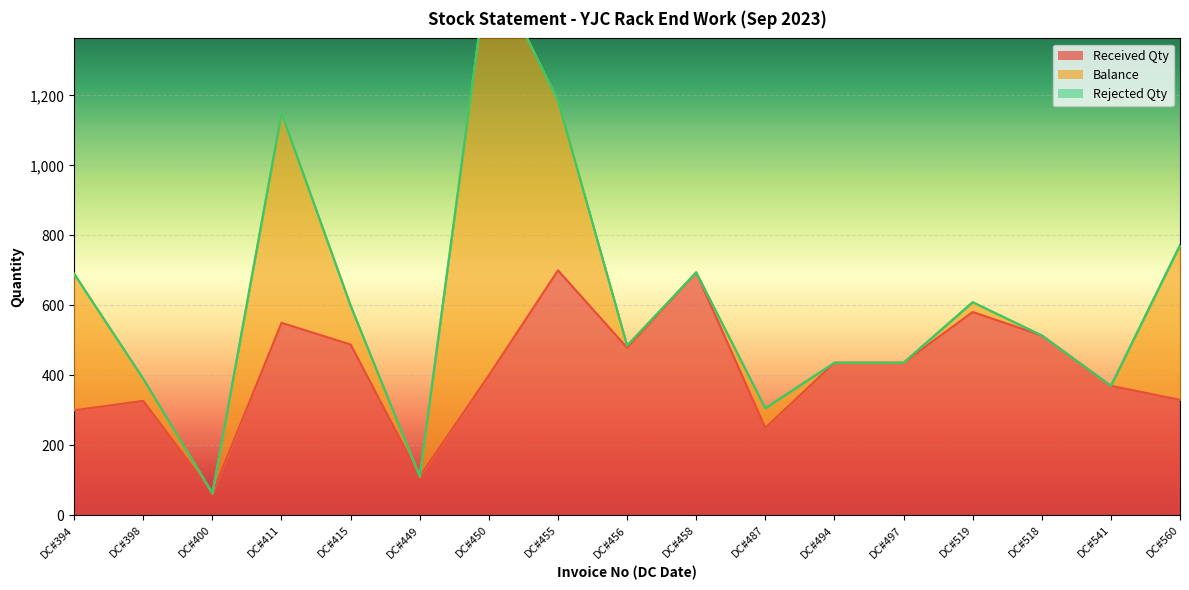

What is the total value across all series at DC#394?

690